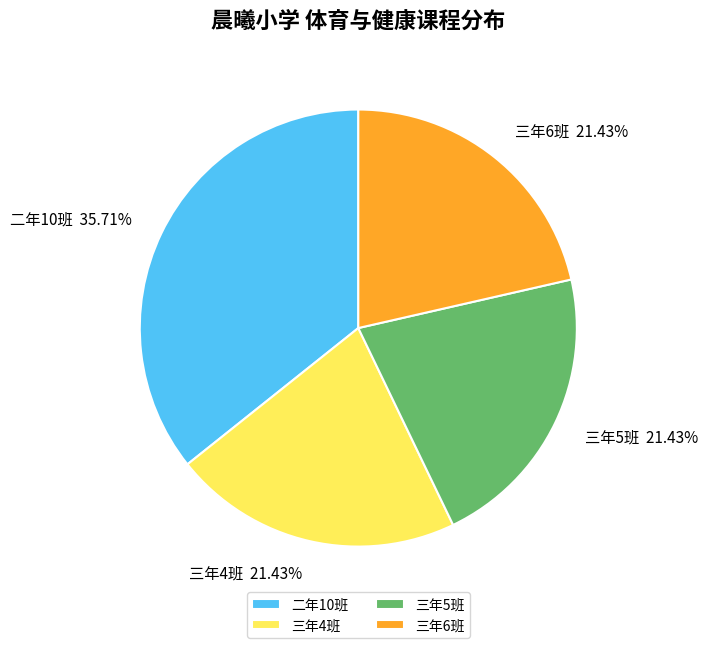

Count the number of slices in the pie.

4